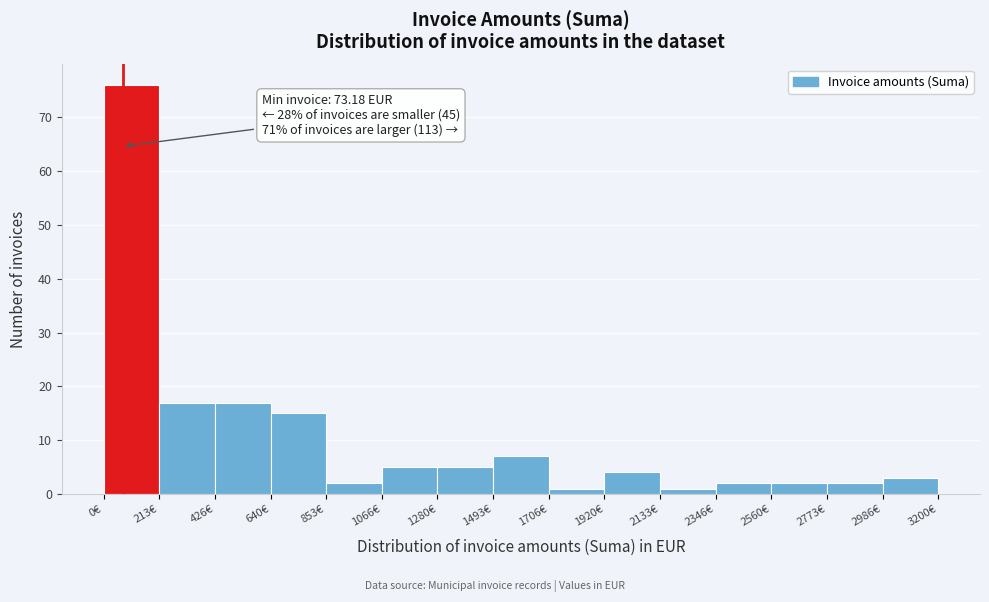

Which range on the x-axis has the tallest bar?

0 to 200